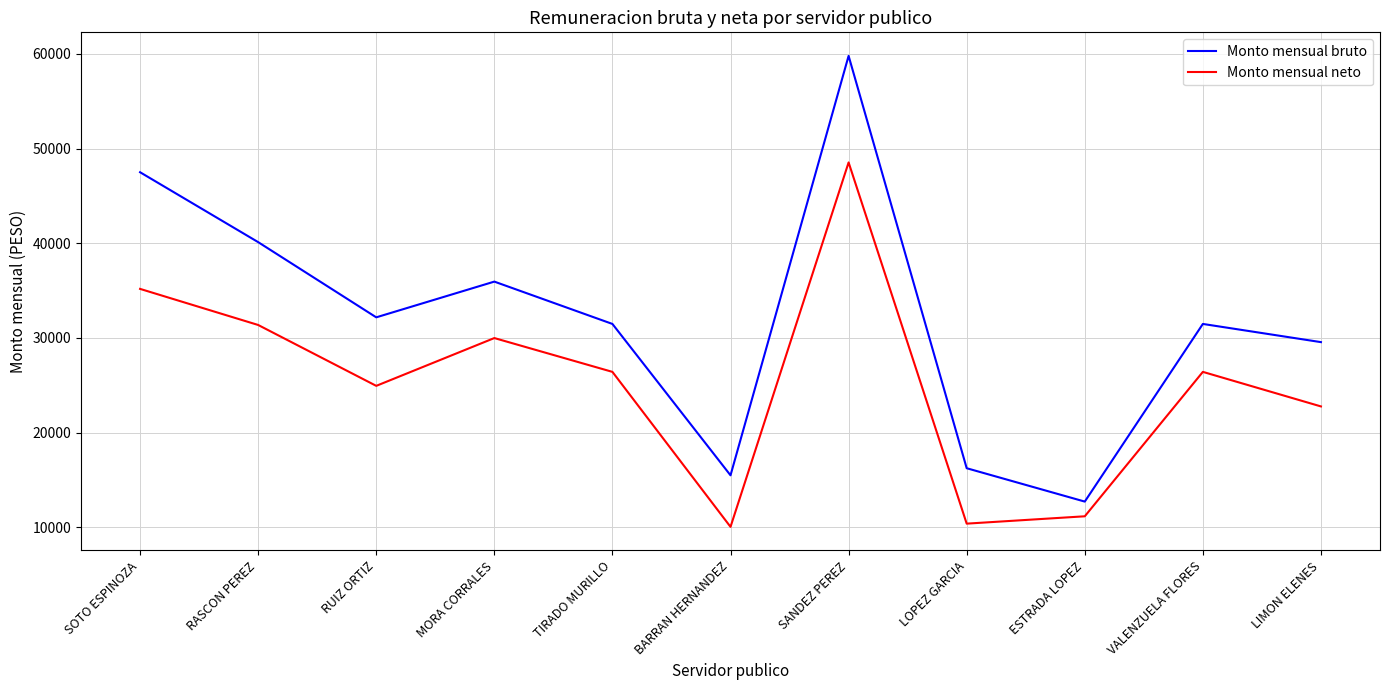

The value of Monto mensual neto at SANDEZ PEREZ is 48533.2. True or false?

True